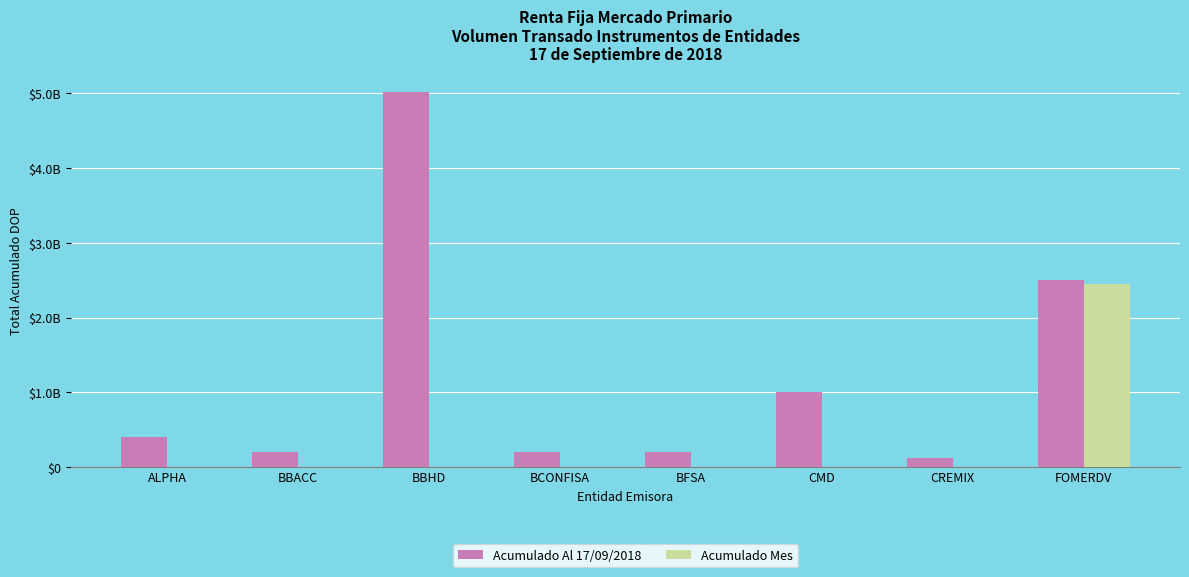

True or false: Acumulado Mes has a value of 777678343.3 at CMD.

False